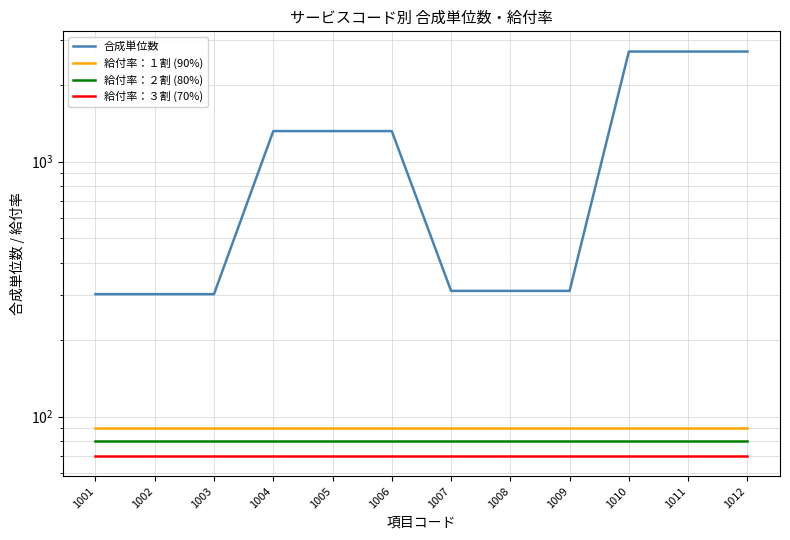

The value of 給付率：１割 (90%) at 1012 is 148. True or false?

False